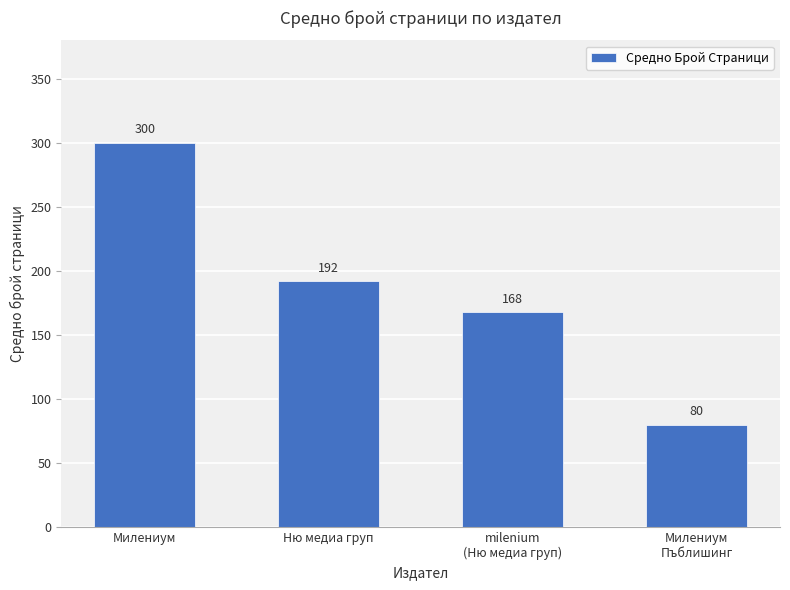

What is the greatest value displayed?

300